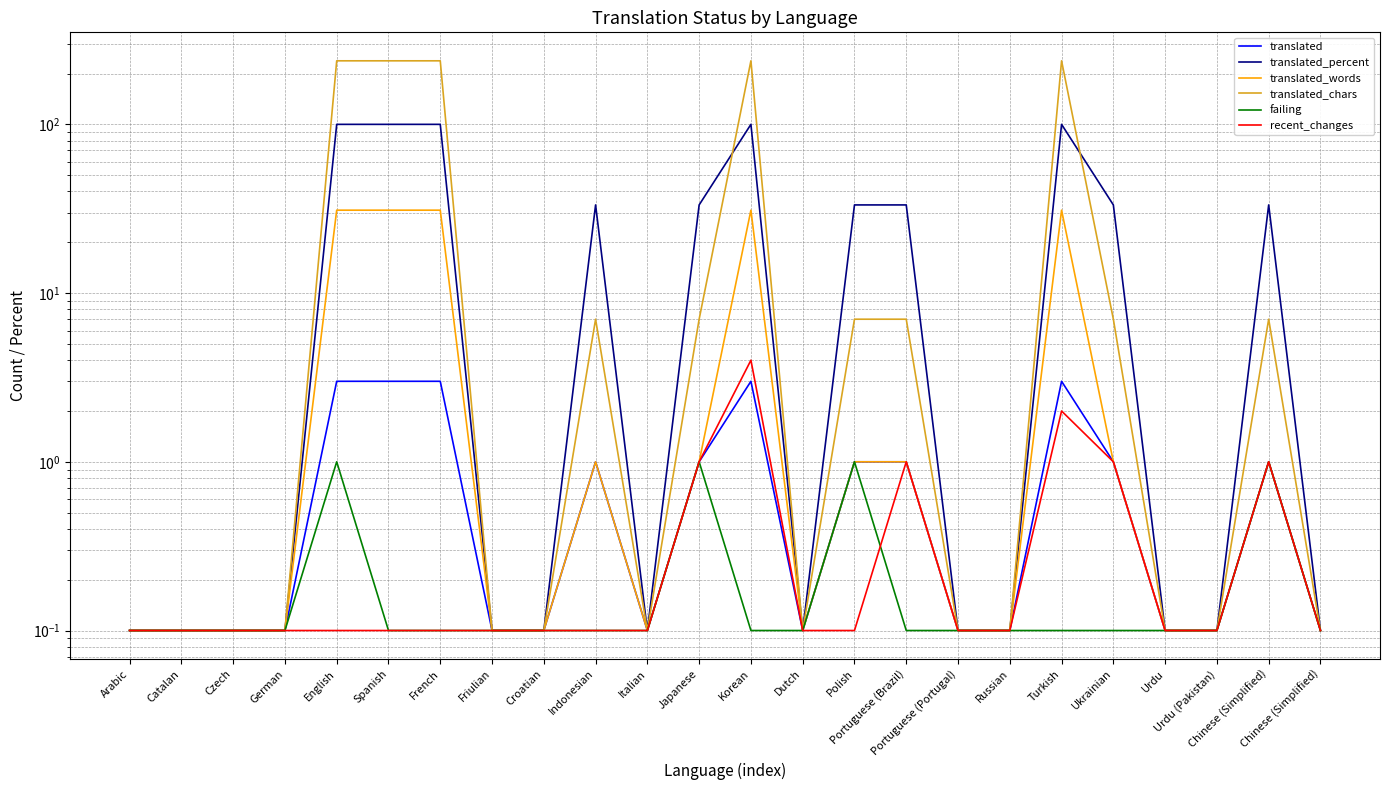

Is the value of translated_percent at Friulian greater than the value of recent_changes at Chinese (Simplified)?

No